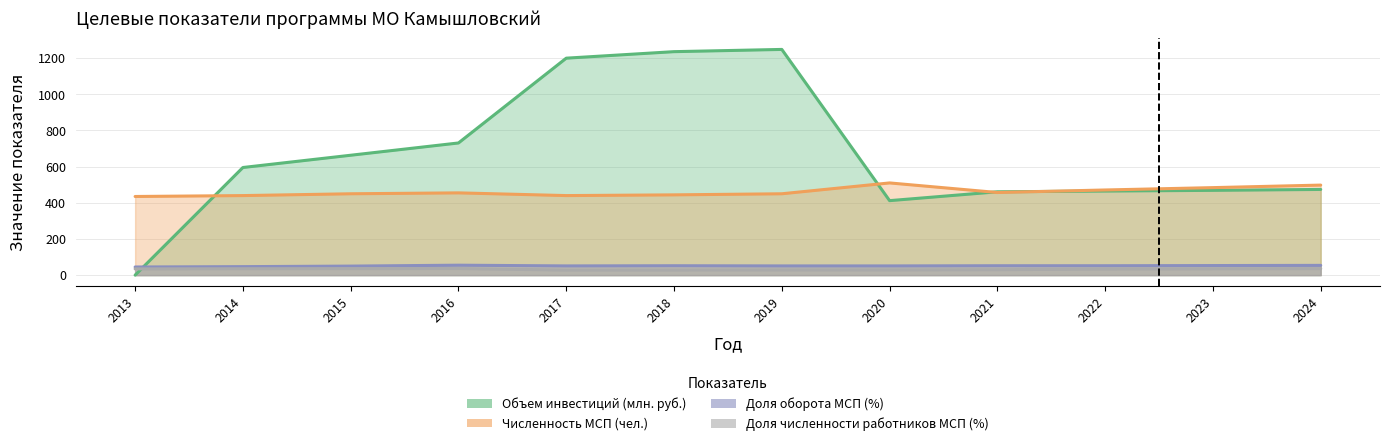

Which series has the largest range (max minus min)?

Объем инвестиций (млн. руб.)